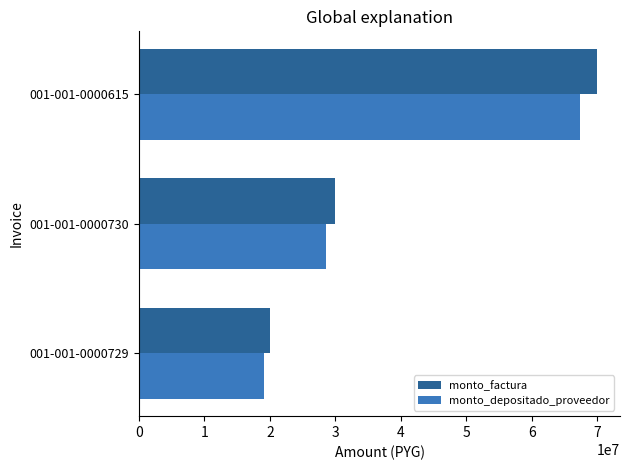

List the labels in order of monto_depositado_proveedor value, largest first.

001-001-0000615, 001-001-0000730, 001-001-0000729